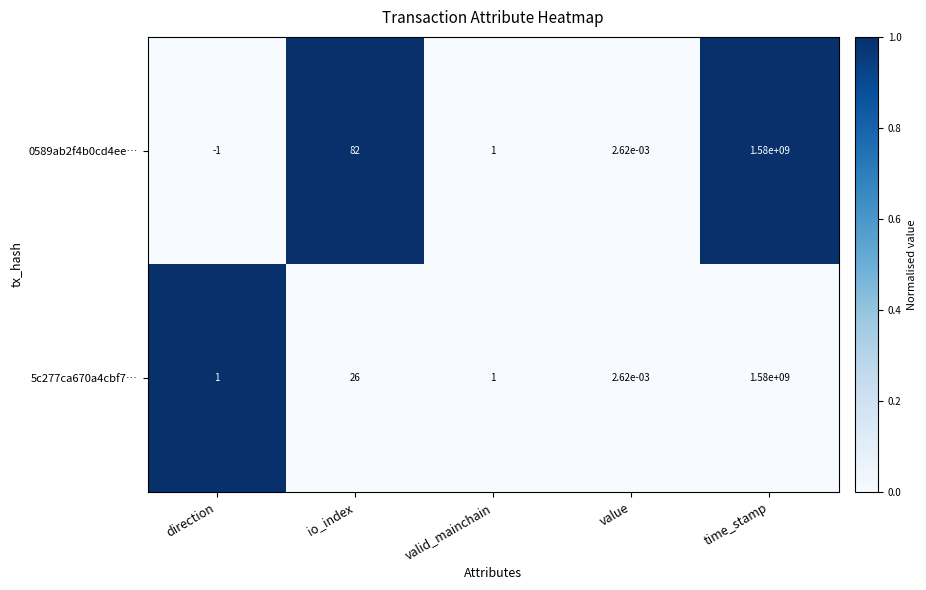

List the labels in order of 0589ab2f4b0cd4ee… value, smallest first.

direction, value, valid_mainchain, io_index, time_stamp